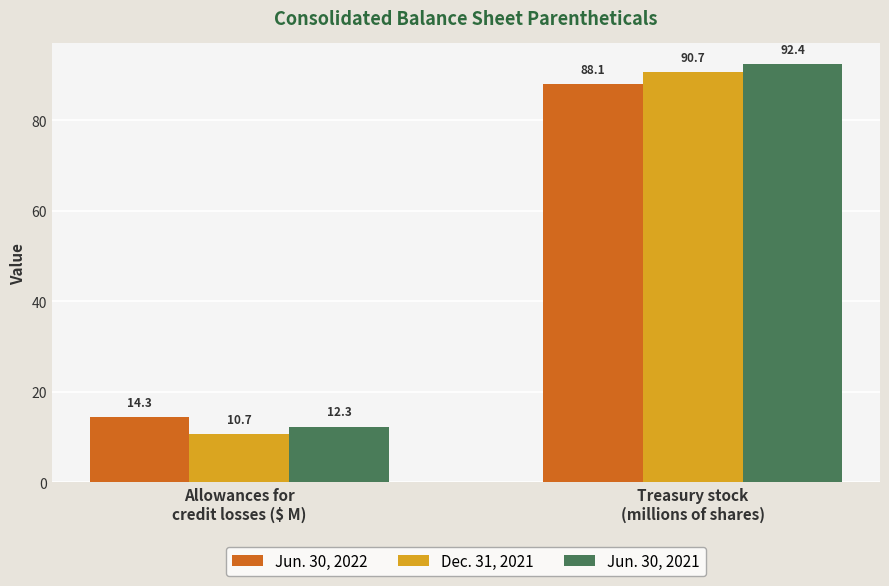

What position from the left is Treasury stock
(millions of shares)?

2